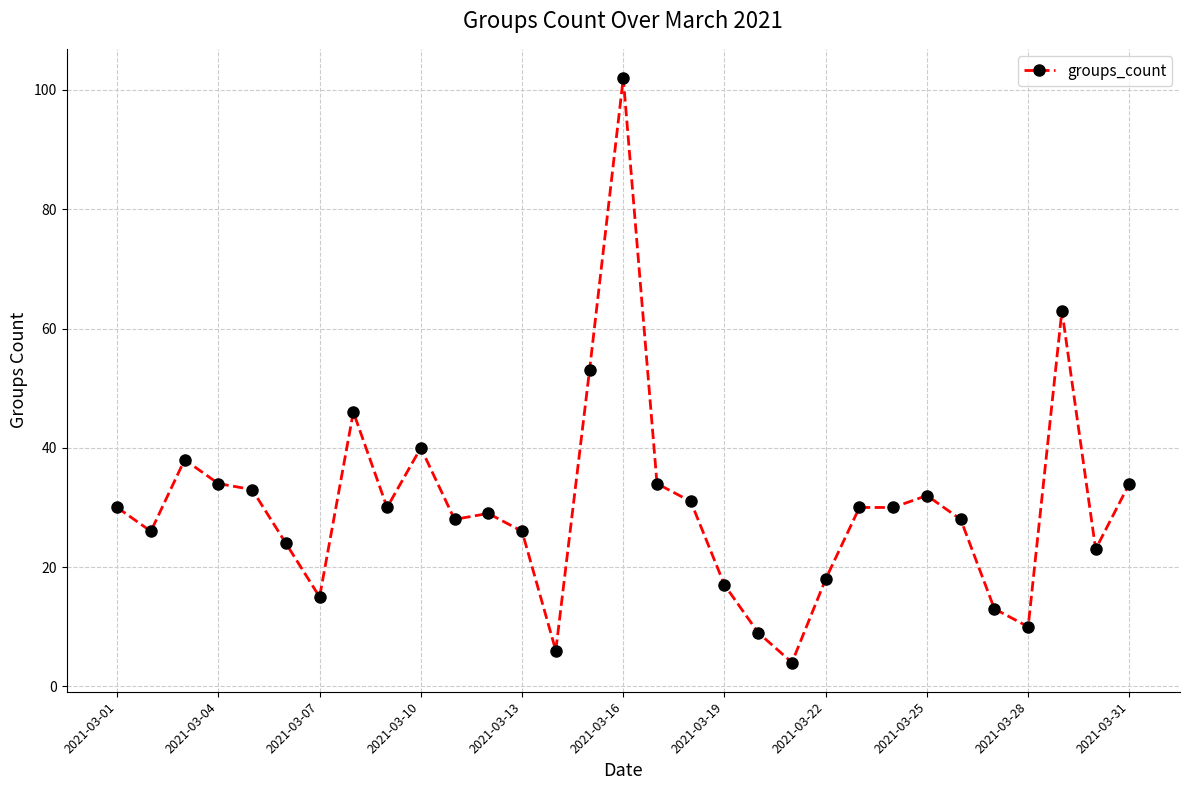

True or false: the data has more than 2 interior local peaks.

True